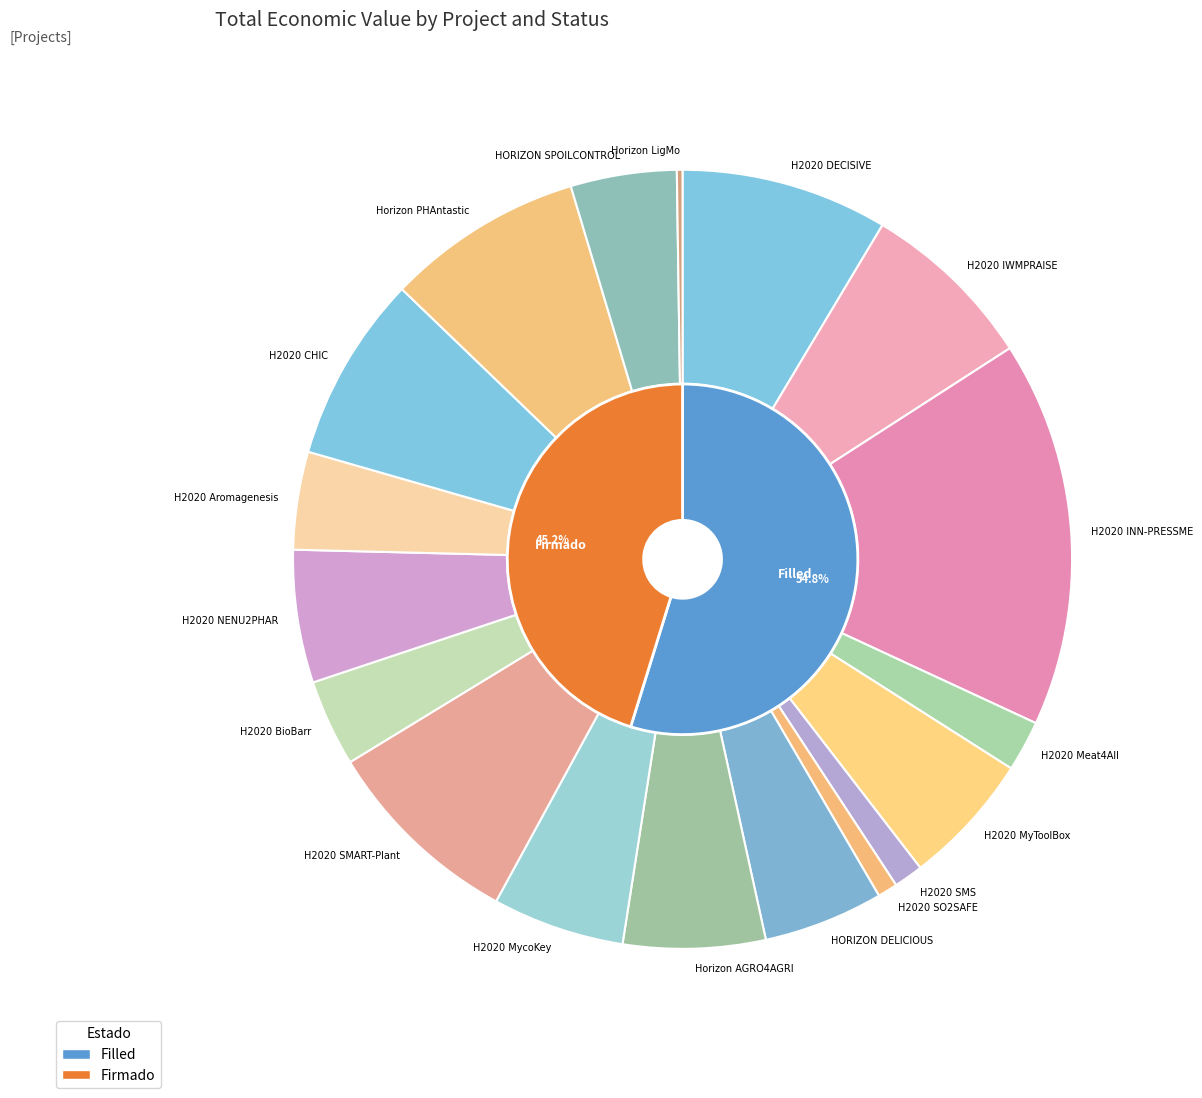

Is there a majority slice in this chart?

No